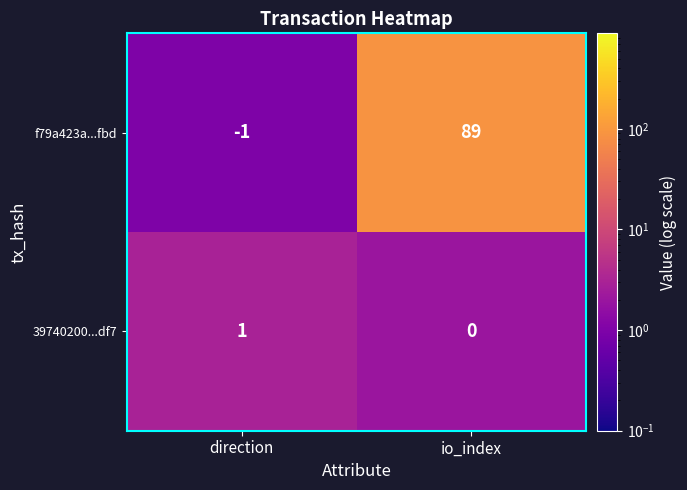

What is the total value across all series at io_index?

89